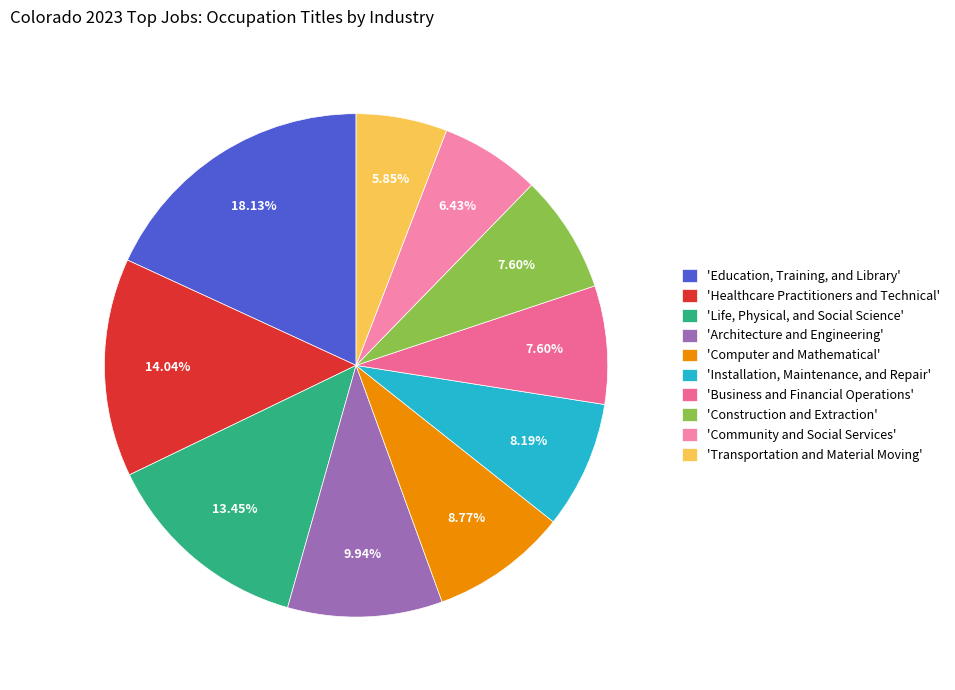

Rank the categories by value from lowest to highest.

Transportation and Material Moving, Community and Social Services, Business and Financial Operations, Construction and Extraction, Installation, Maintenance, and Repair, Computer and Mathematical, Architecture and Engineering, Life, Physical, and Social Science, Healthcare Practitioners and Technical, Education, Training, and Library